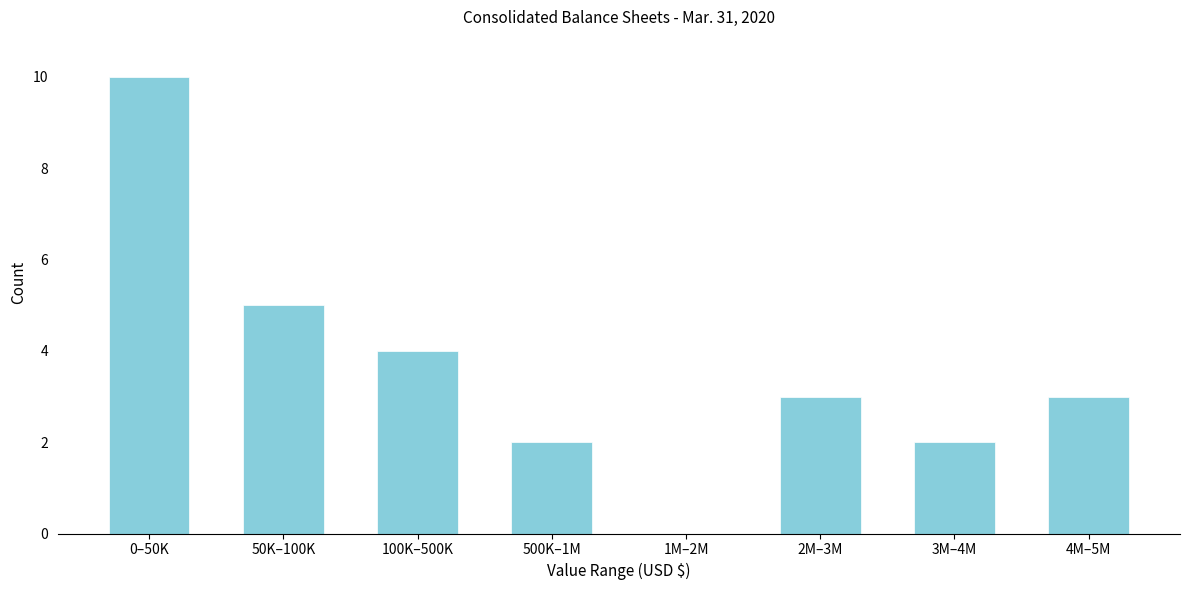

Reading left to right, list all the values displayed in this chart.

0–50K=10	50K–100K=5	100K–500K=4	500K–1M=2	1M–2M=0	2M–3M=3	3M–4M=2	4M–5M=3